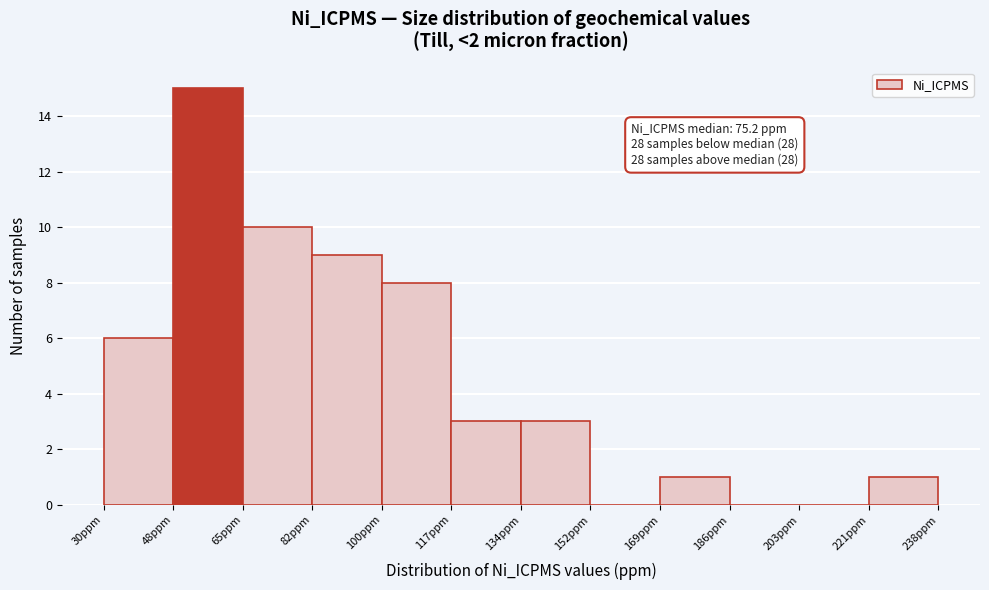

Which range on the x-axis has the tallest bar?

48 to 66